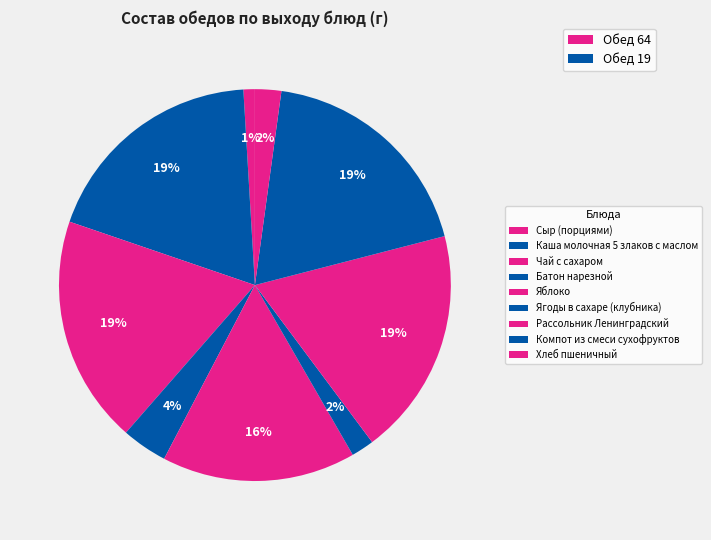

How many slices are in this pie chart?

9